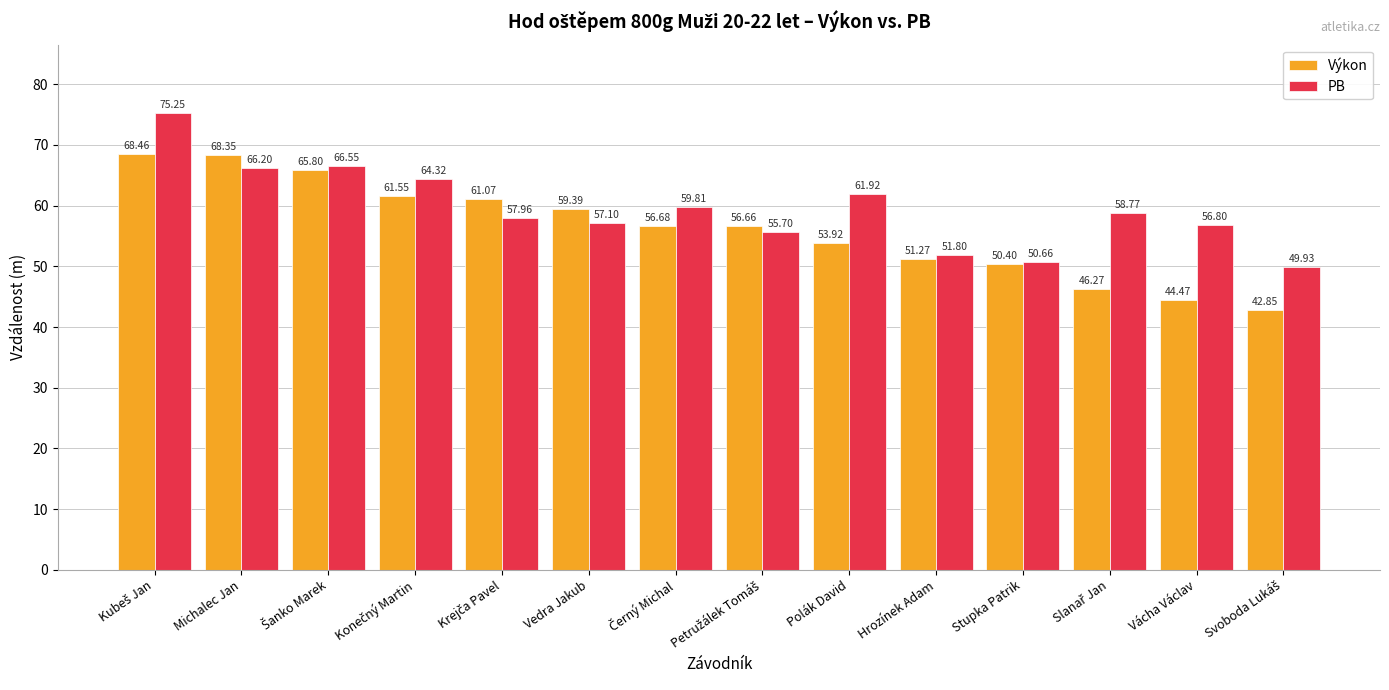

Which series has the largest total across all categories?

PB